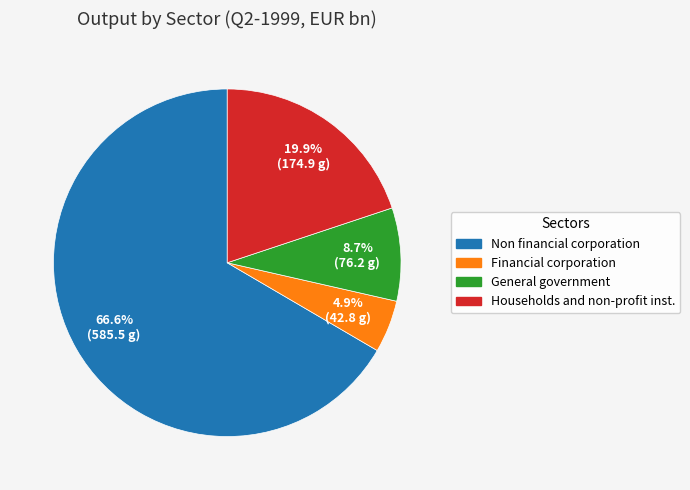

Between General government and Financial corporation, which is larger?

General government